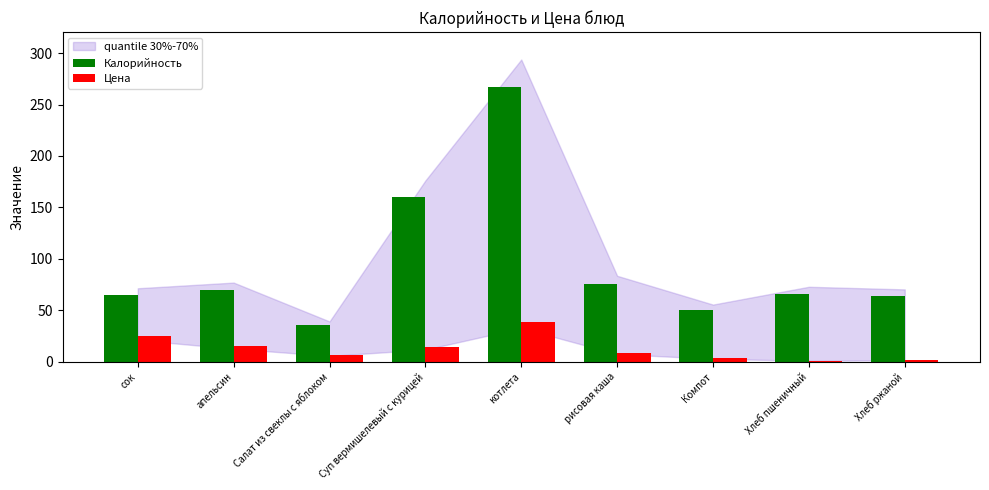

How many groups of bars are there?

9